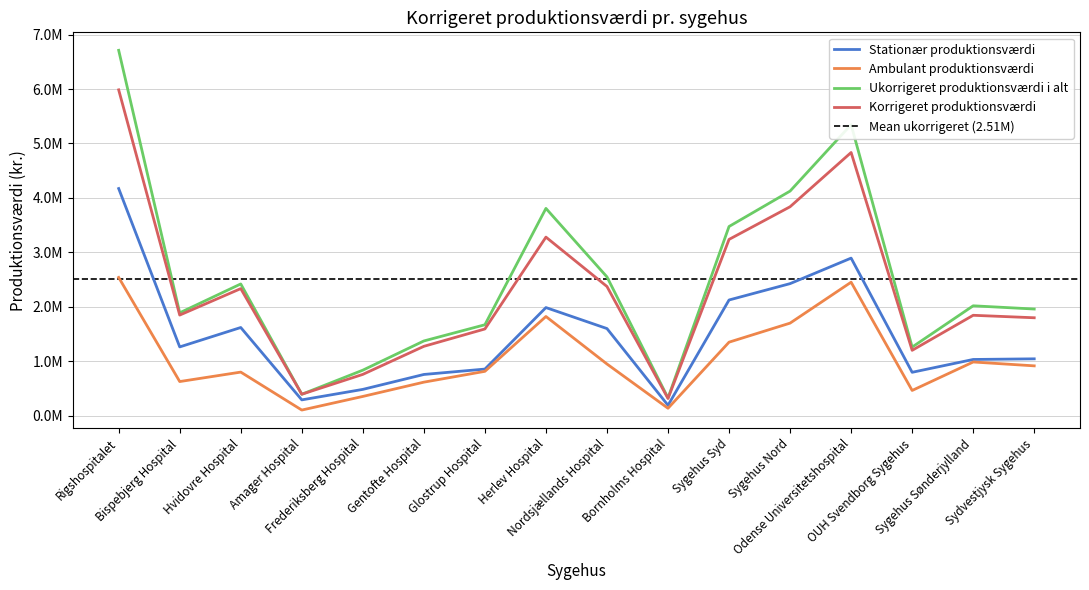

The value of Stationær produktionsværdi at Sygehus Sønderjylland is 1032308. True or false?

True